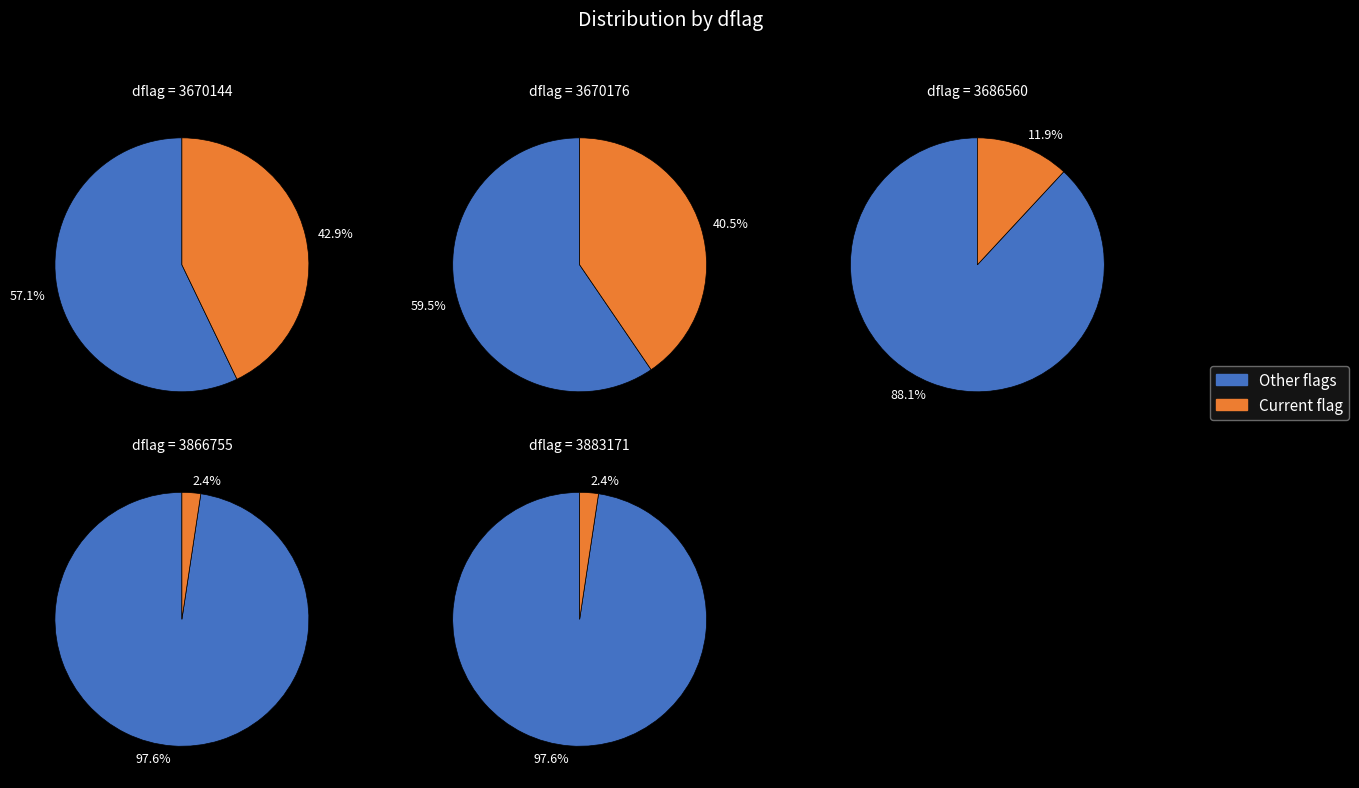

To the nearest percent, what is the combined percentage of 3670176 and 3883171?

43%